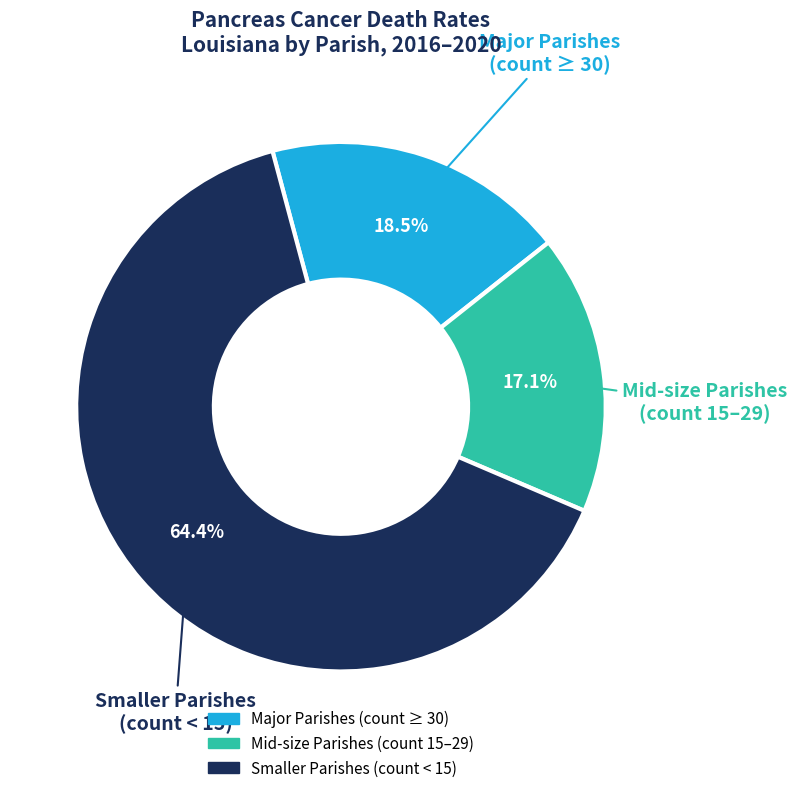

Is there any slice that represents more than half of the pie?

Yes